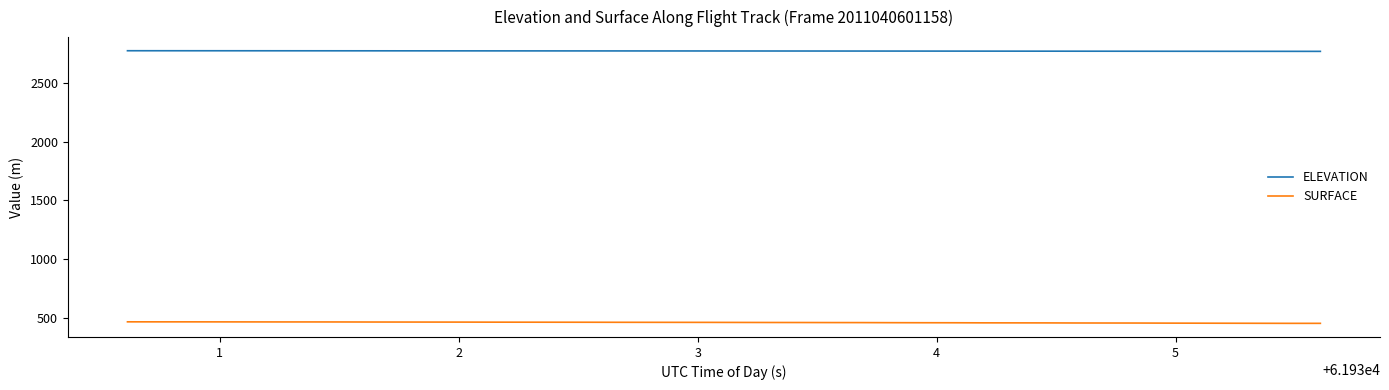

What are all the series names shown in the legend?

ELEVATION, SURFACE